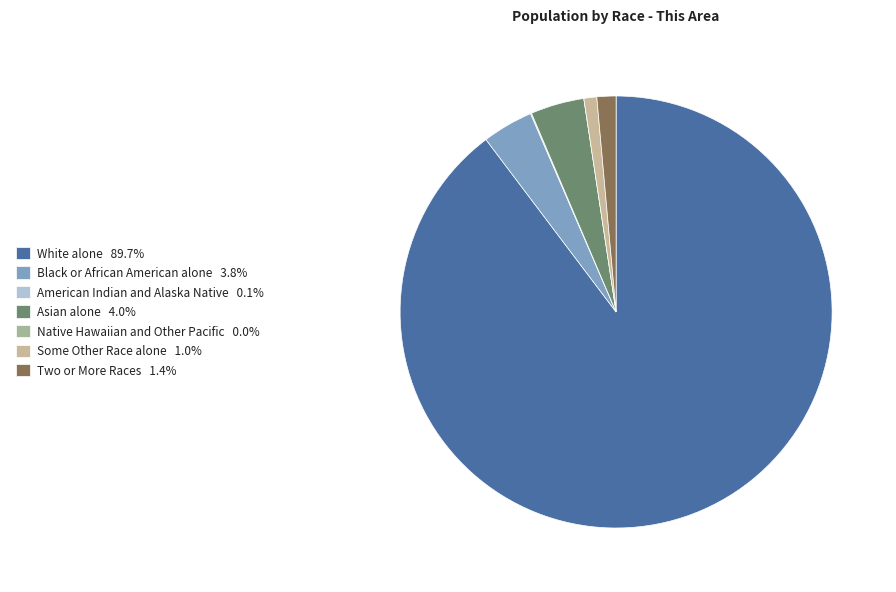

What is the smallest slice in the pie chart?

Native Hawaiian and Other Pacific